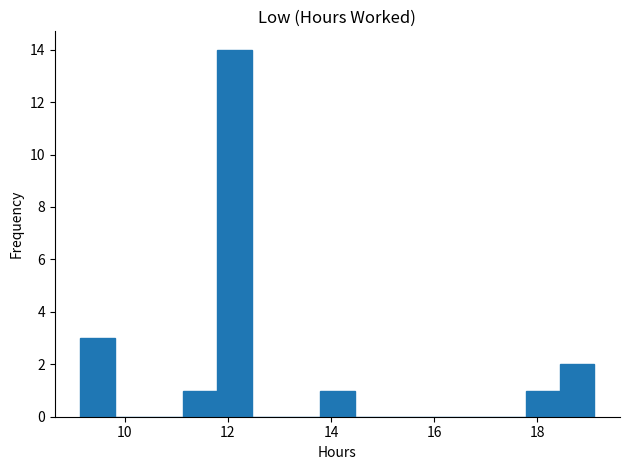

Around what value on the x-axis is the tallest bar? Give the approximate position of its centre, as read against the axis.

12.2